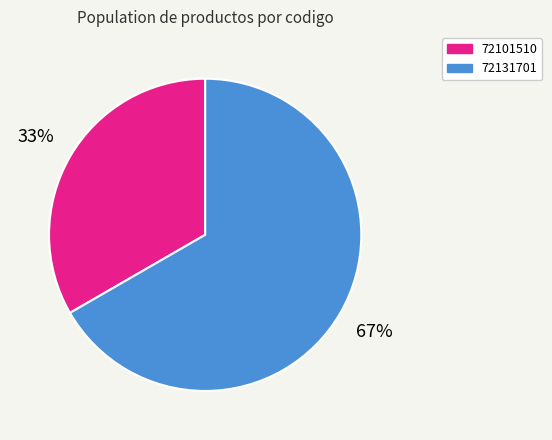

Is it true that 72101510 is 33% of the pie?

True